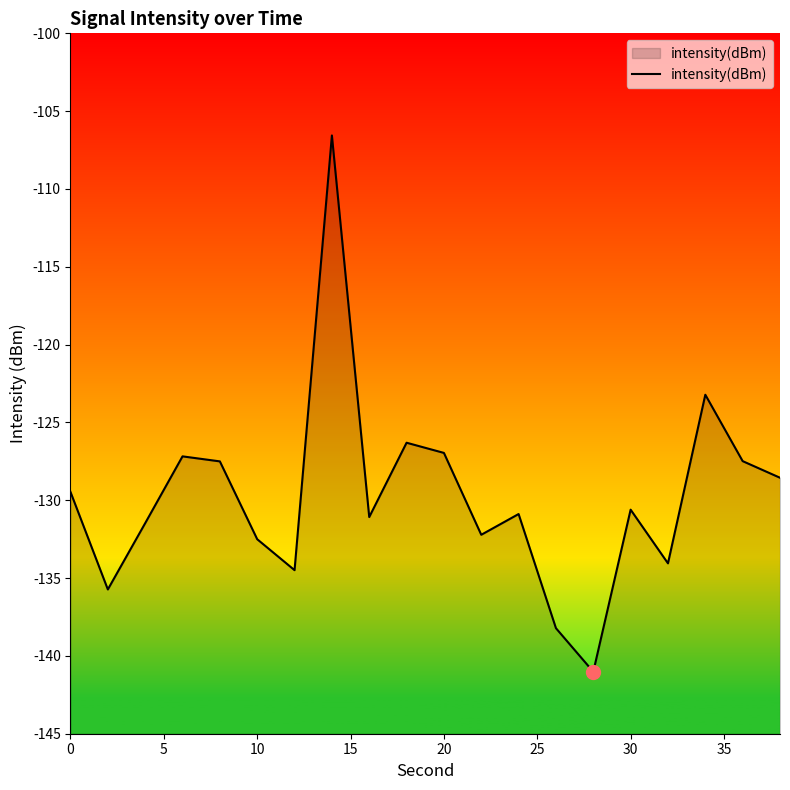

What is the maximum value shown in the chart?

-106.6